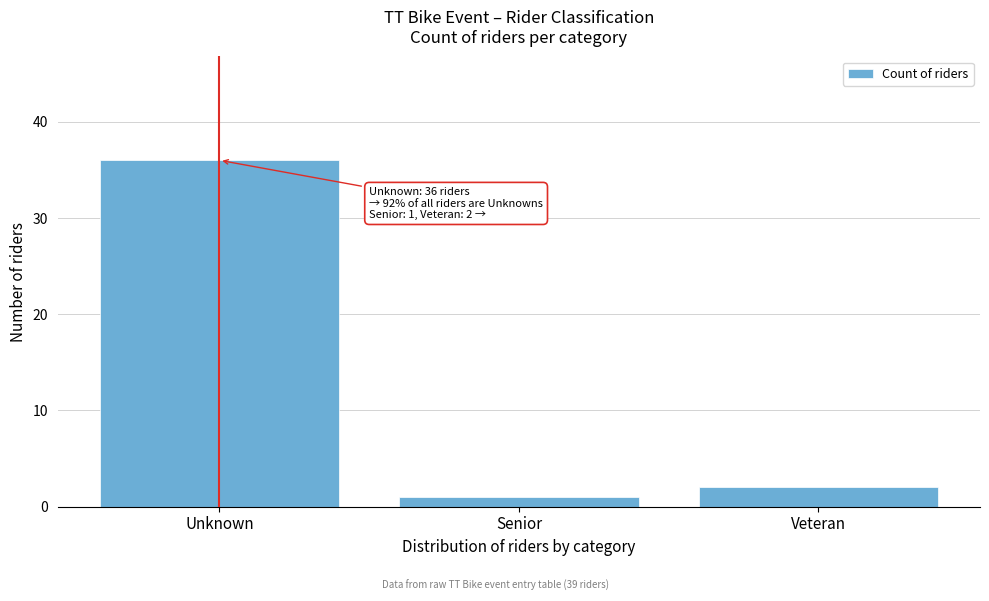

Reading left to right, transcribe all the data shown in this chart.

Unknown=36	Senior=1	Veteran=2